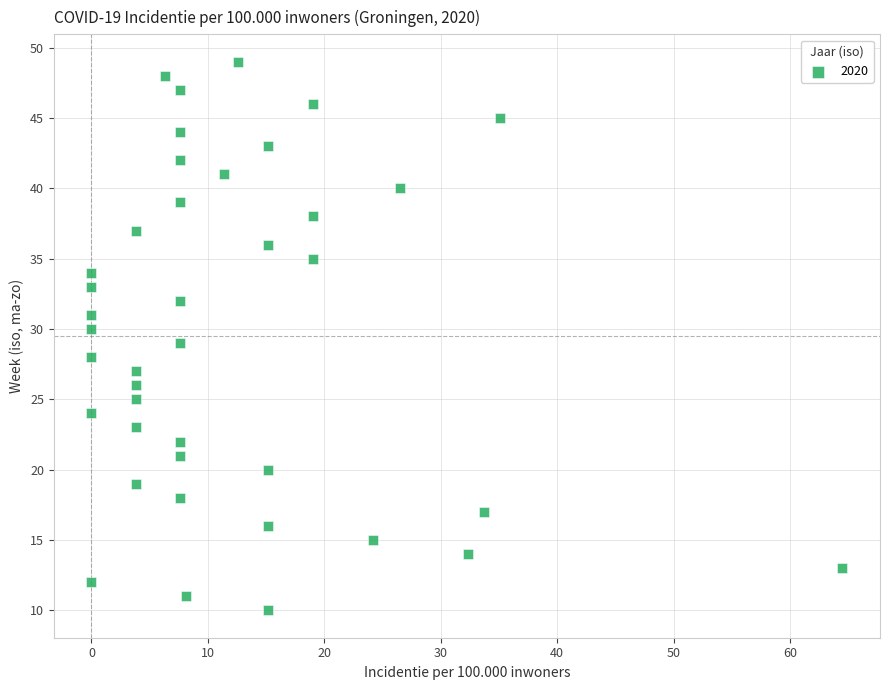

What is the range of Y values (max minus min)?

39